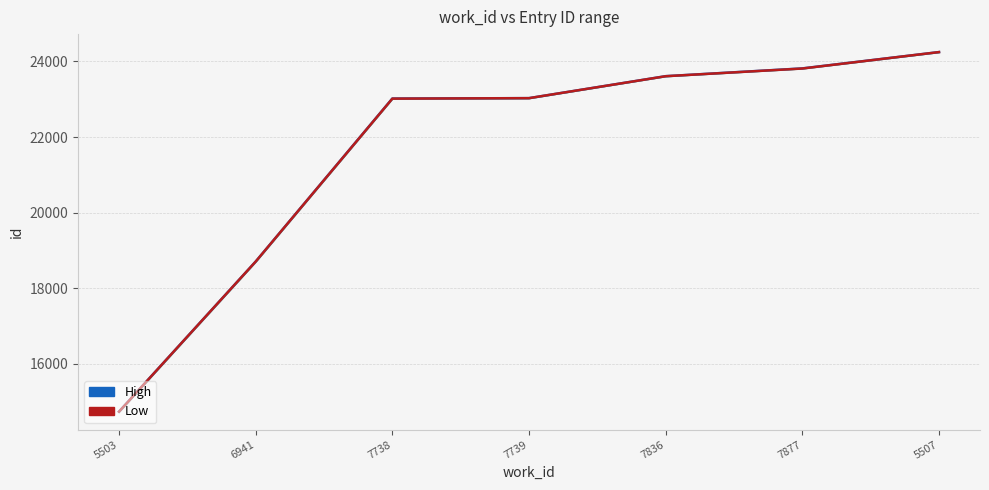

Which category has the highest value in the Low series?

5507